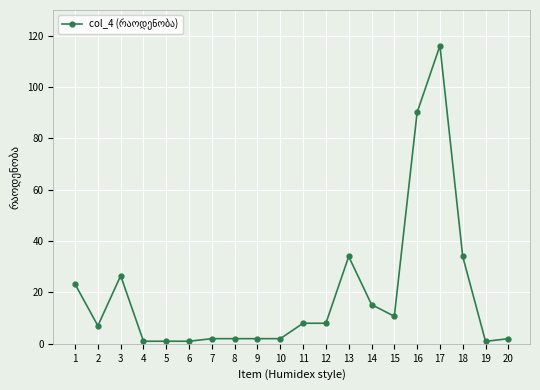

True or false: the data shows 22.9 at 14.

False